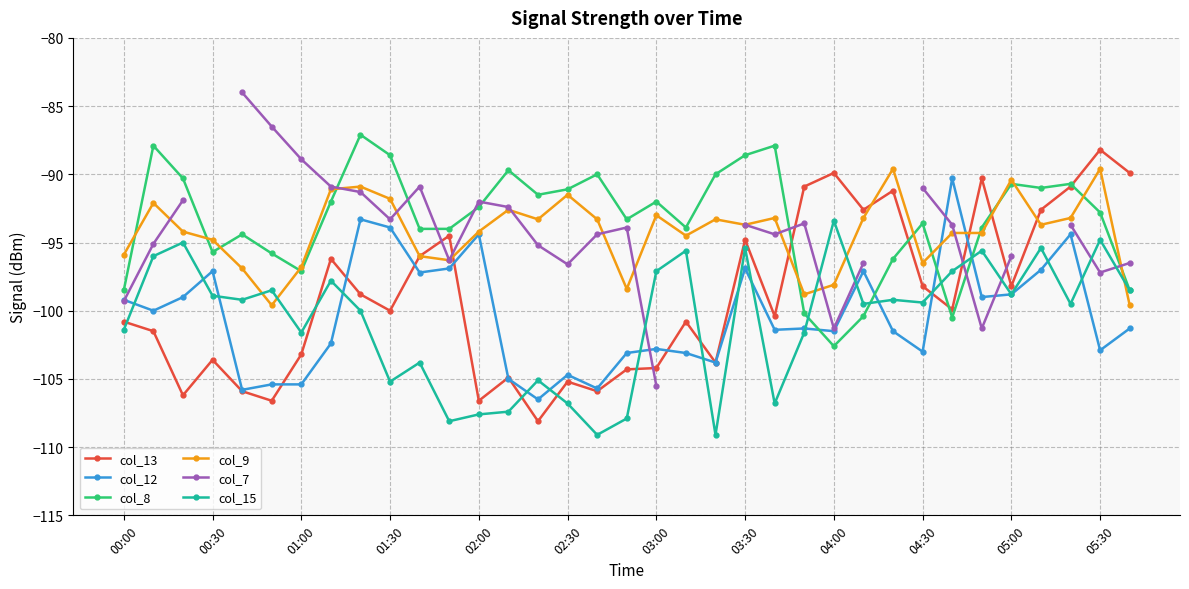

What is the difference between the highest and lowest values at 17?

14.6